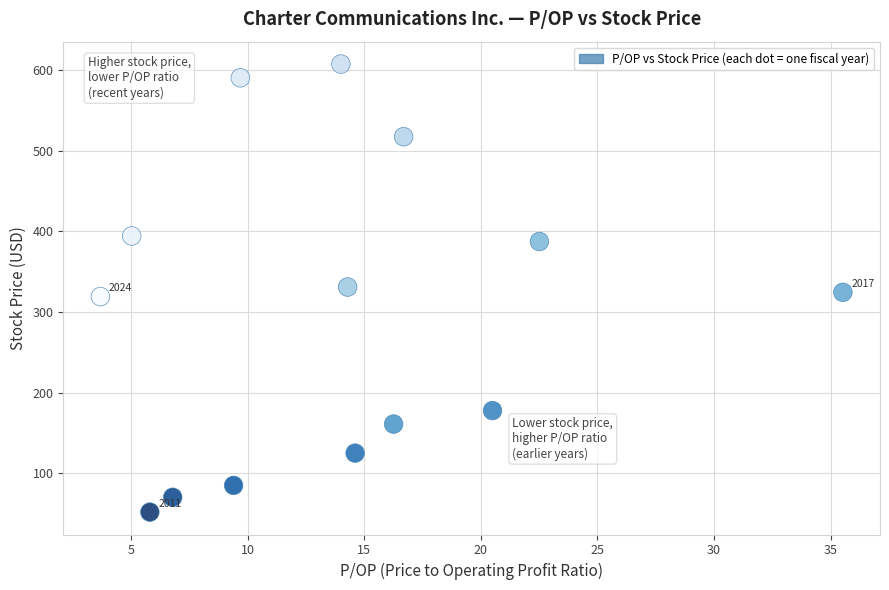

What is the range of X values (max minus min)?

31.8